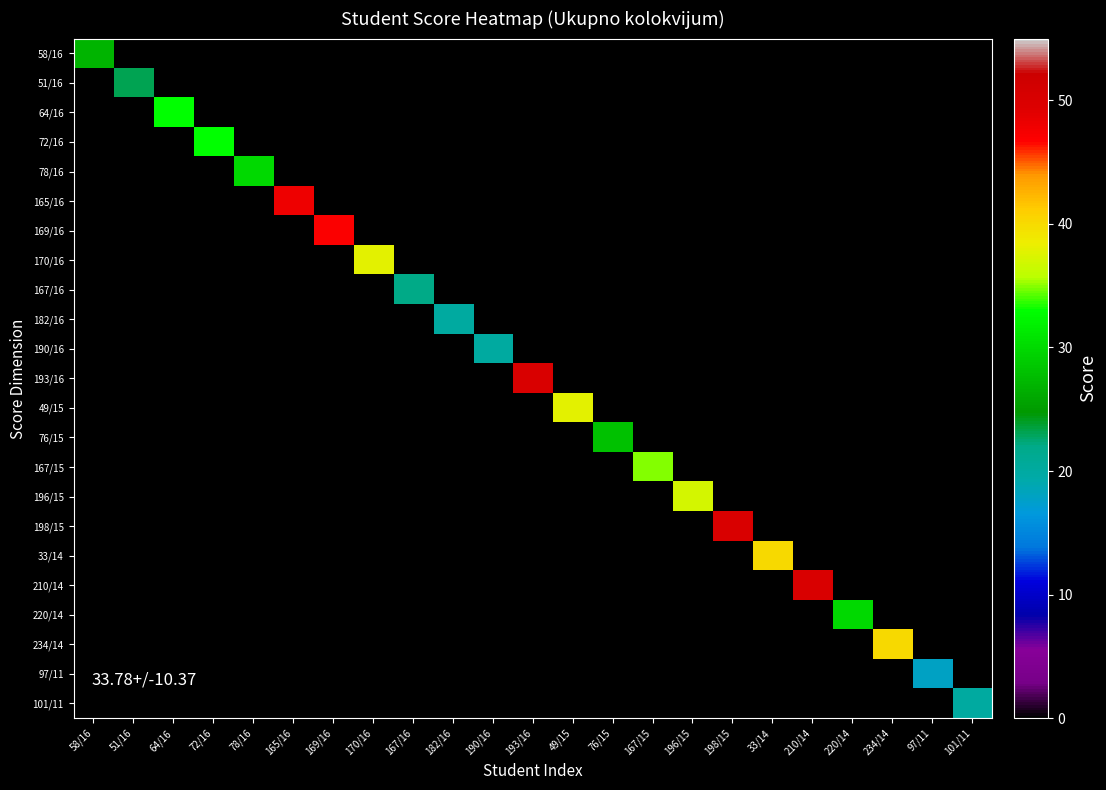

How many distinct data groups are displayed?

23